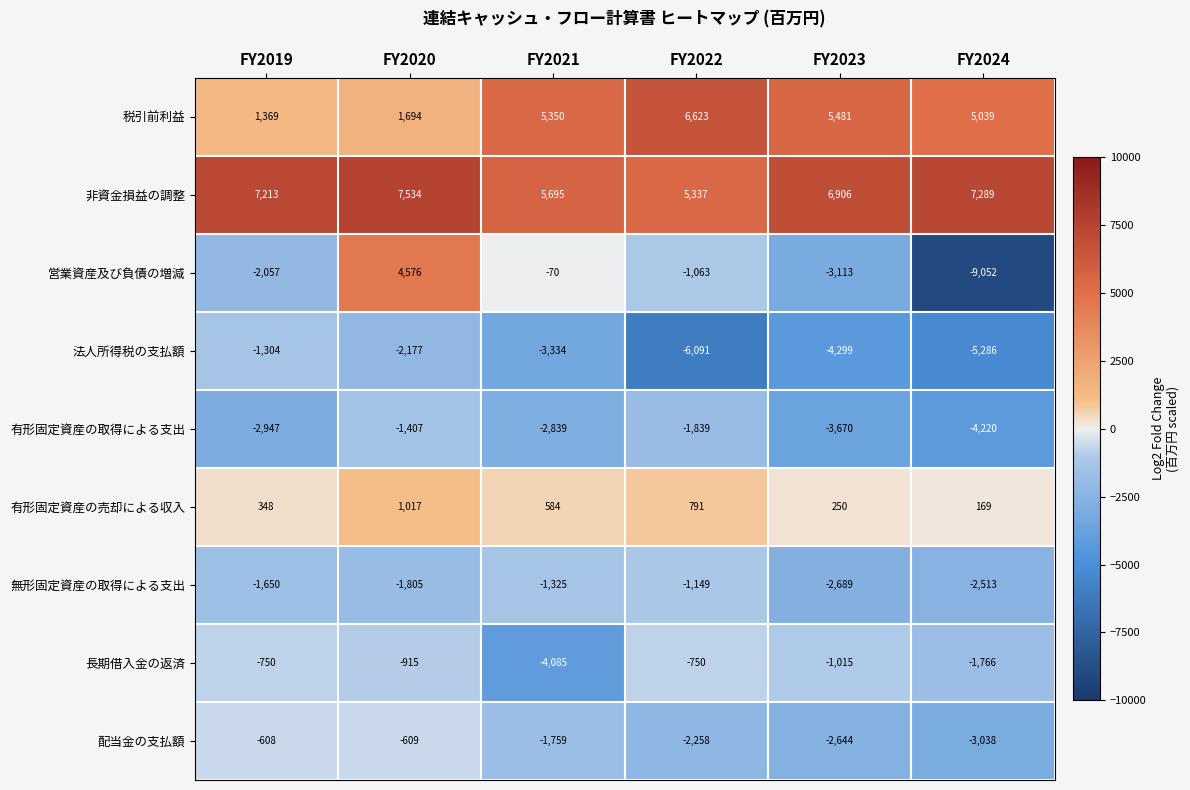

List the series in order of their peak value, lowest first.

有形固定資産の取得による支出, 法人所得税の支払額, 無形固定資産の取得による支出, 長期借入金の返済, 配当金の支払額, 有形固定資産の売却による収入, 営業資産及び負債の増減, 税引前利益, 非資金損益の調整